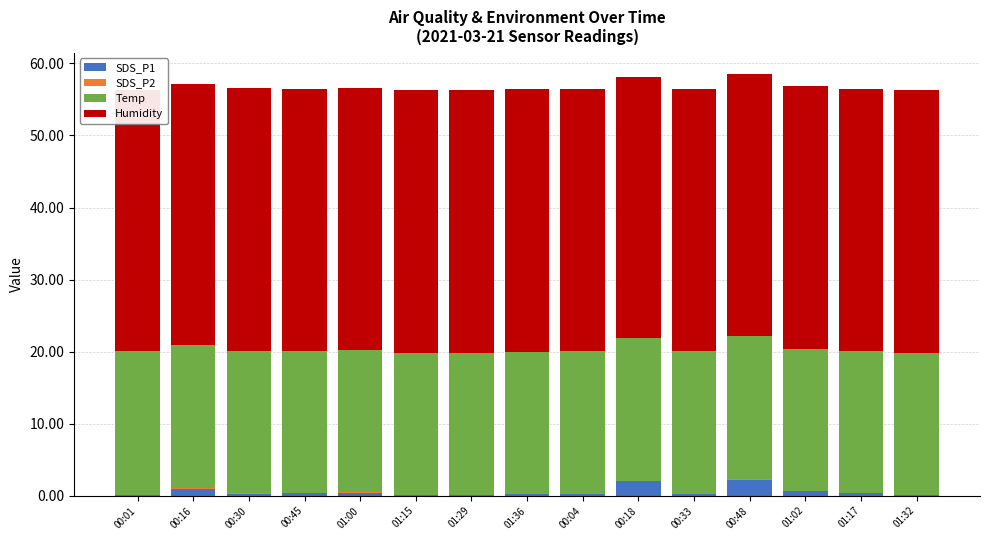

Which series has the largest range (max minus min)?

SDS_P1